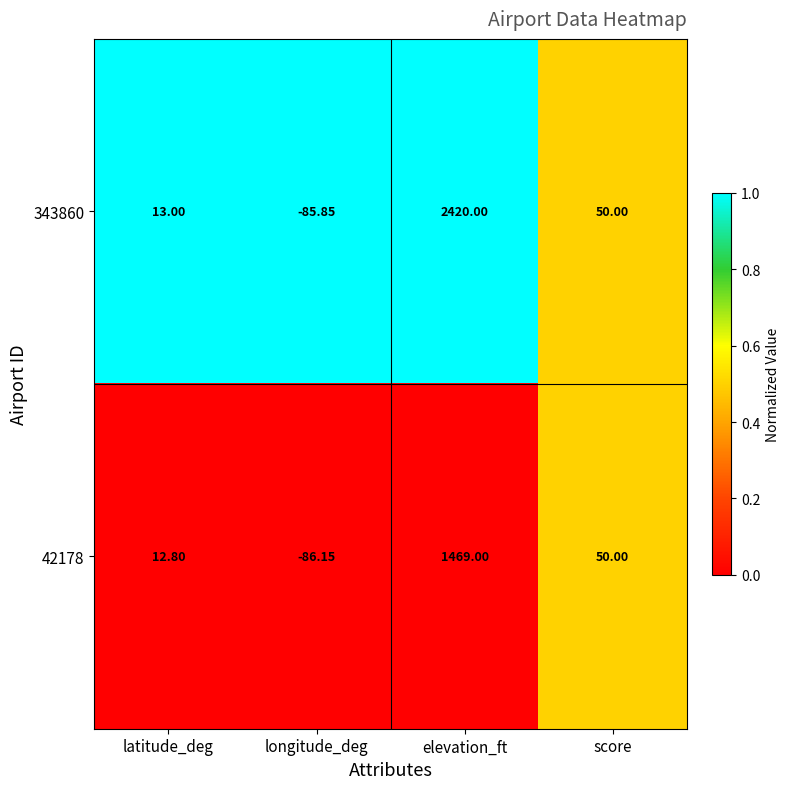

Rank the series by their maximum value, from highest to lowest.

343860, 42178